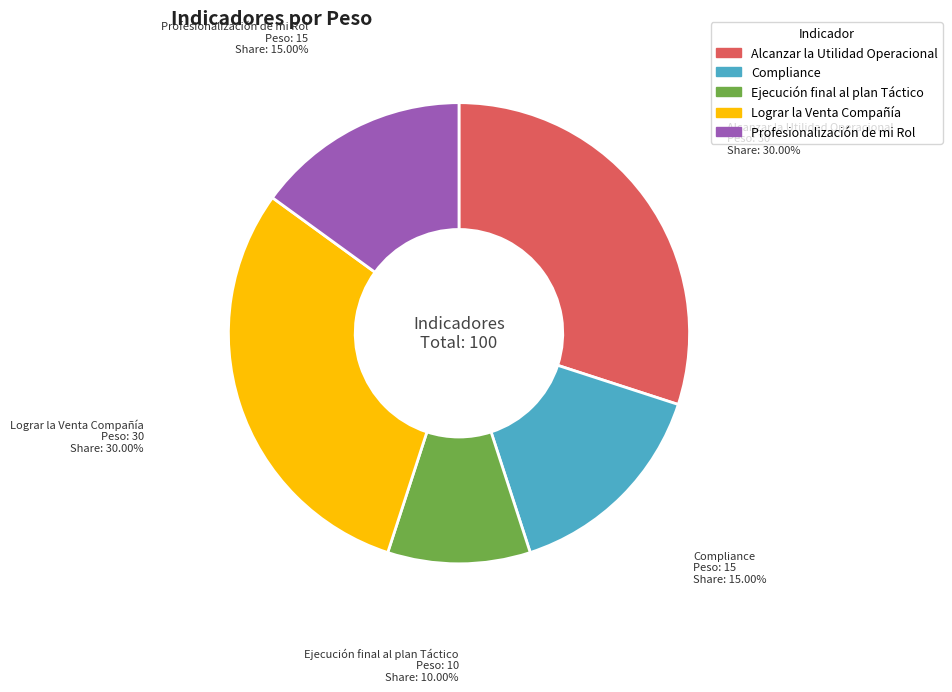

Approximately how many times larger is the value at Lograr la Venta Compañía compared to Compliance?

2.0